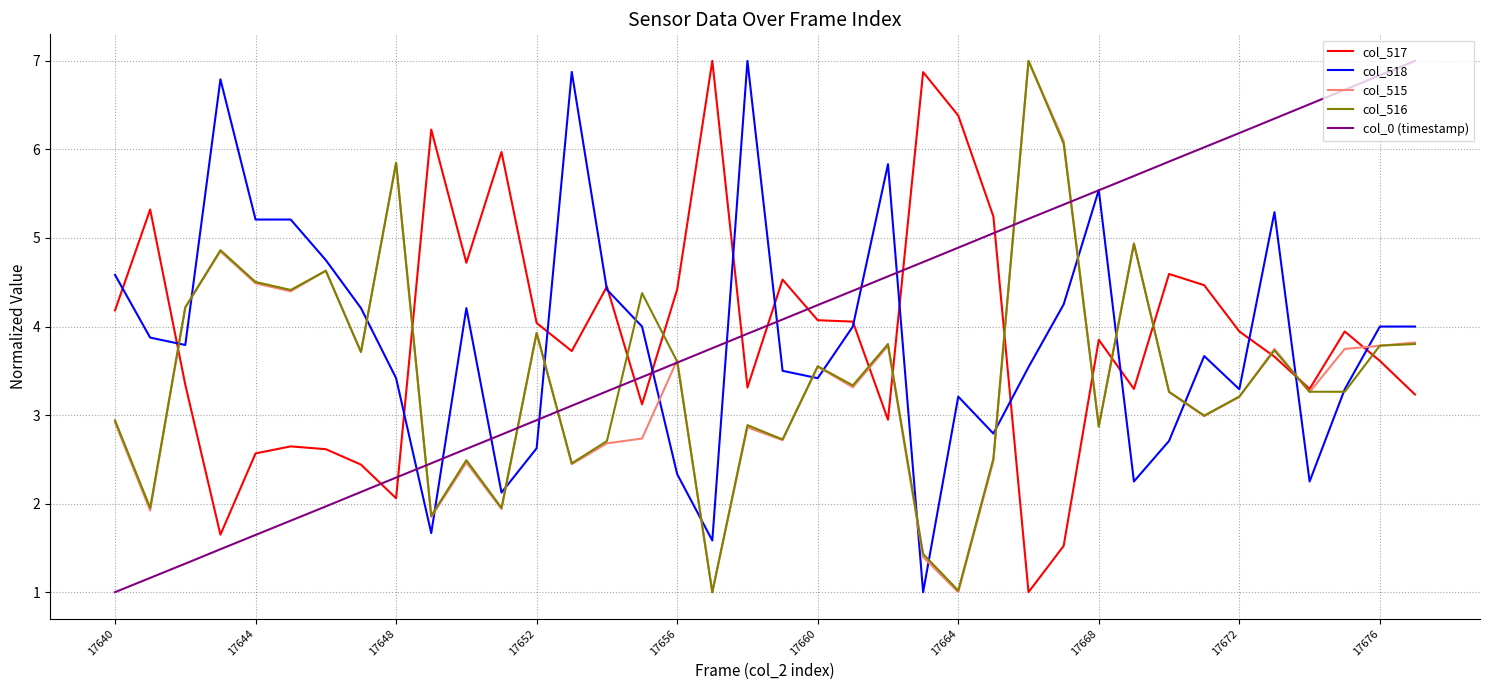

What is the minimum value for col_516?

1.0